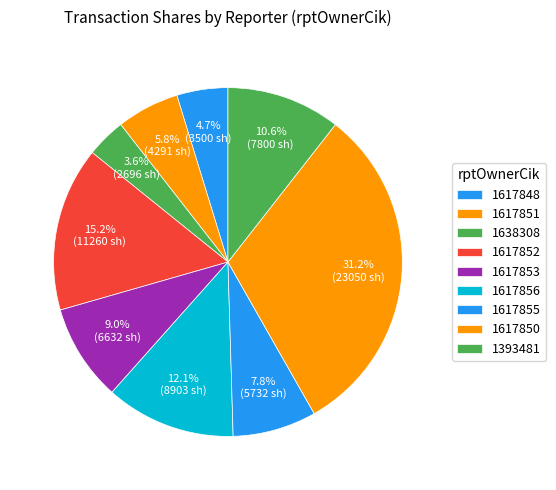

How many slices are in this pie chart?

9